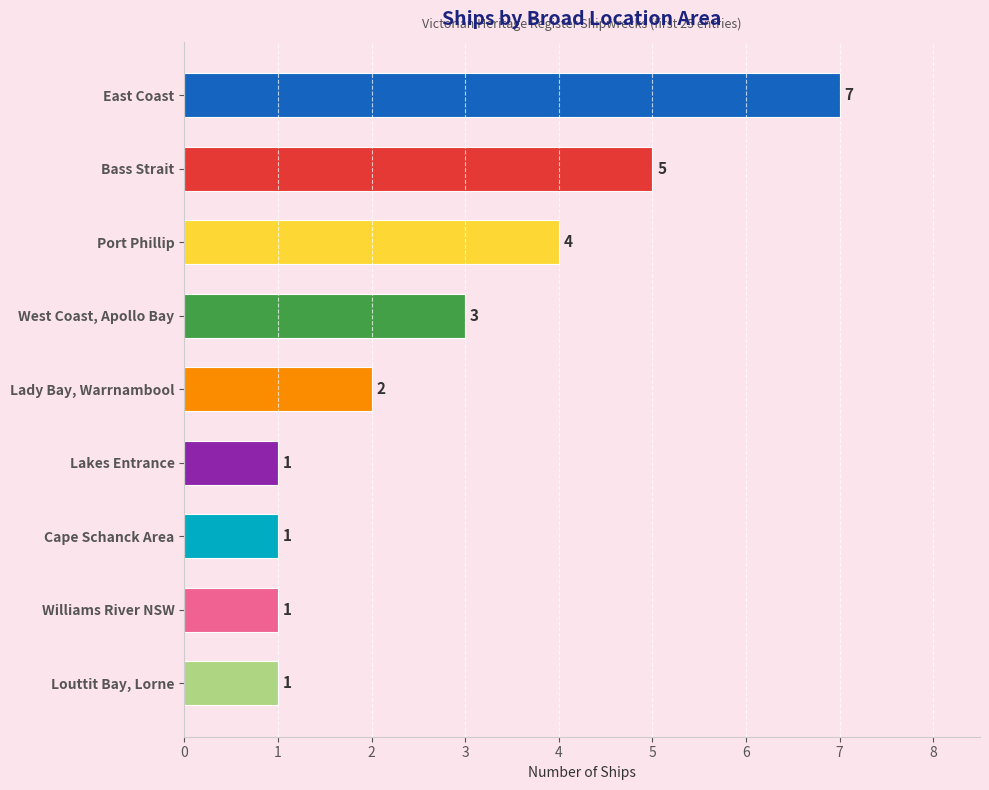

Are the bars horizontal?

Yes